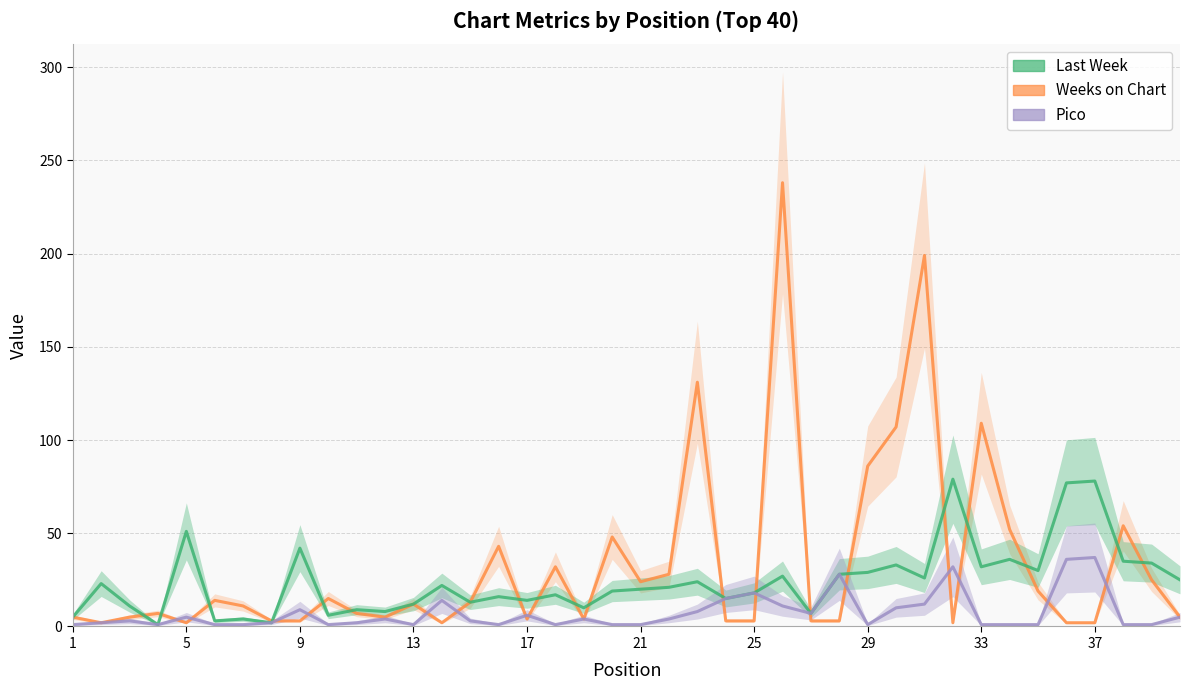

True or false: Pico and Last Week intersect in this chart.

False